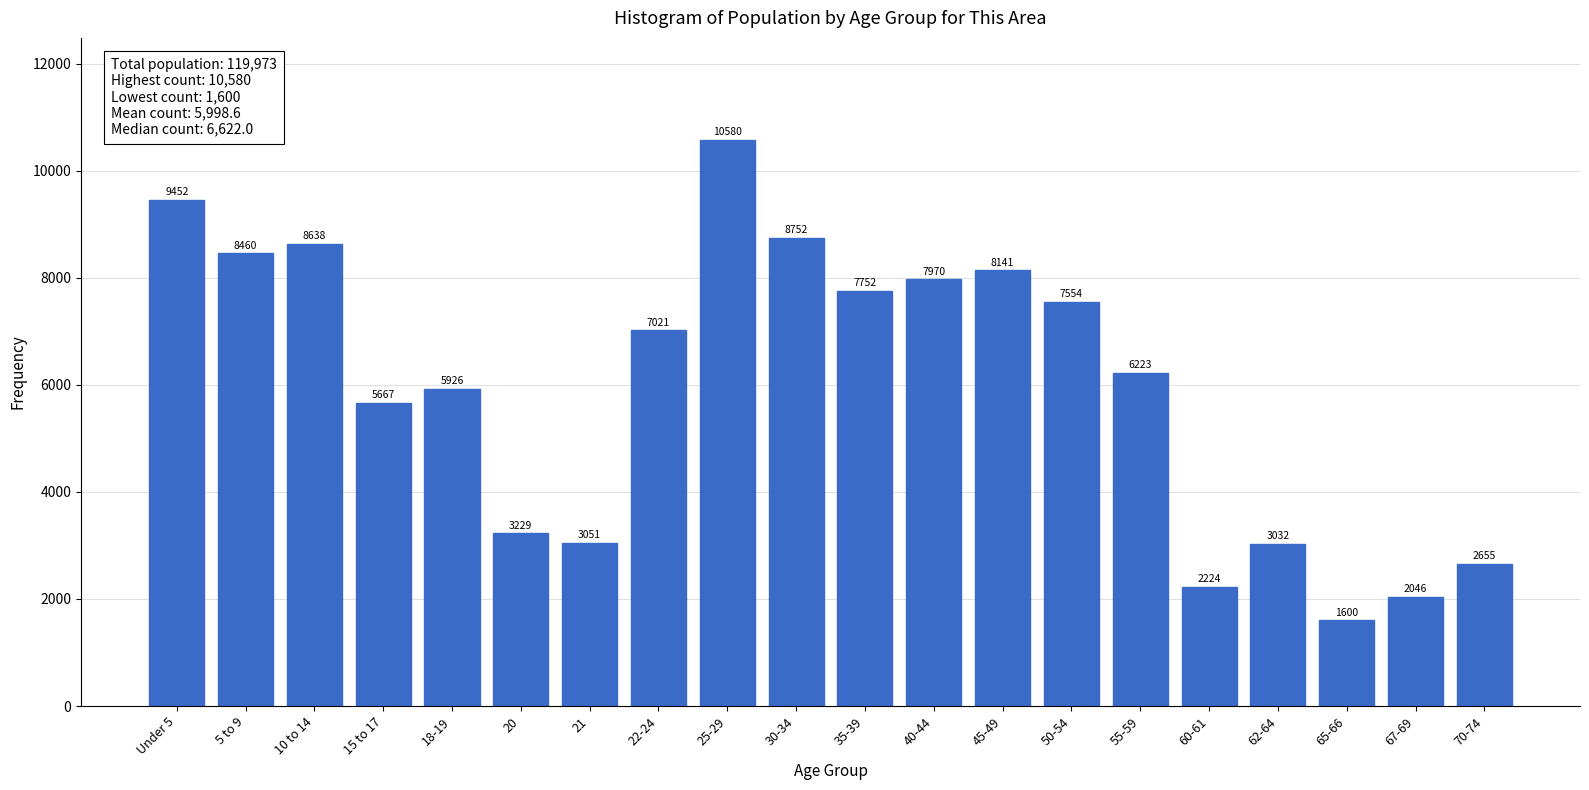

Reading left to right, list all the values displayed in this chart.

Under 5=9452	5 to 9=8460	10 to 14=8638	15 to 17=5667	18-19=5926	20=3229	21=3051	22-24=7021	25-29=10580	30-34=8752	35-39=7752	40-44=7970	45-49=8141	50-54=7554	55-59=6223	60-61=2224	62-64=3032	65-66=1600	67-69=2046	70-74=2655